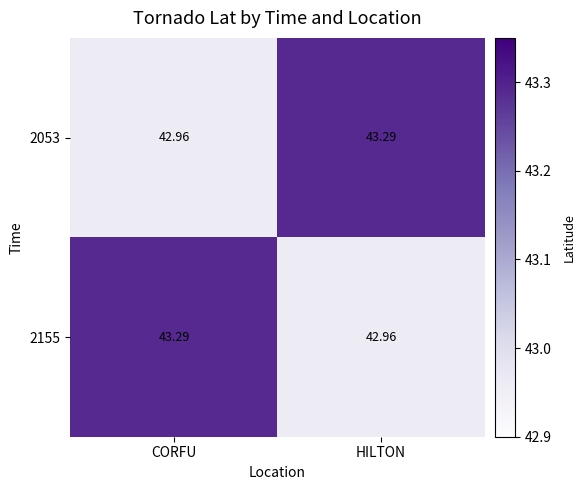

At which label is 2053 closest to 43?

CORFU